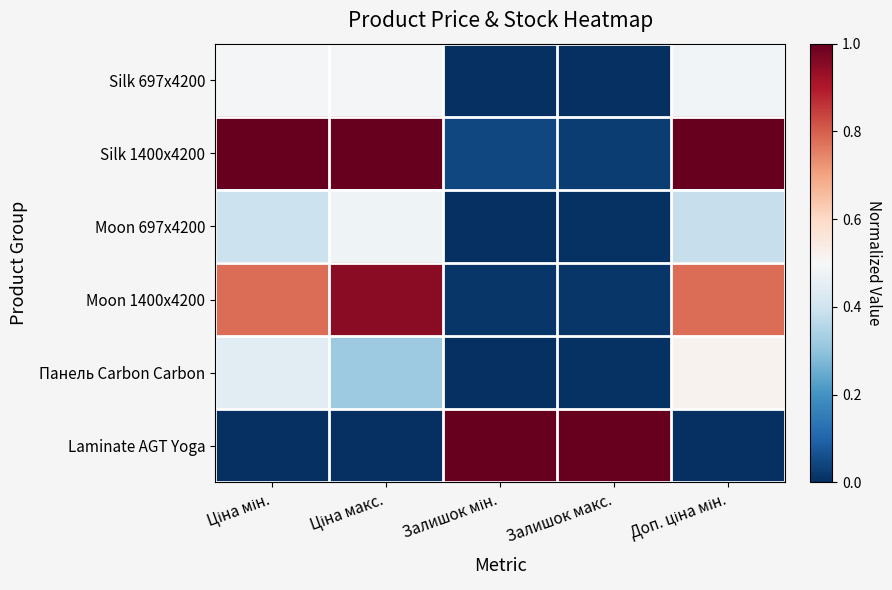

Rank the series at Ціна макс. from highest to lowest value.

Silk 1400x4200, Moon 1400x4200, Silk 697x4200, Moon 697x4200, Панель Carbon Carbon, Laminate AGT Yoga